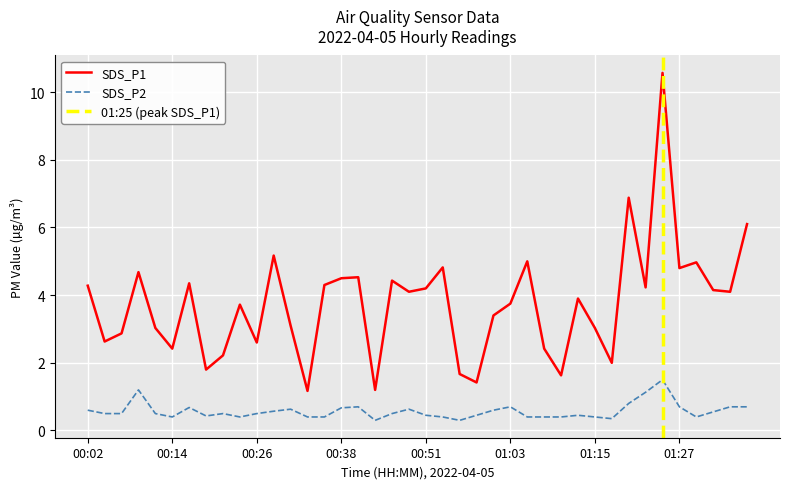

What is the label of the 34th point from the right?

00:16